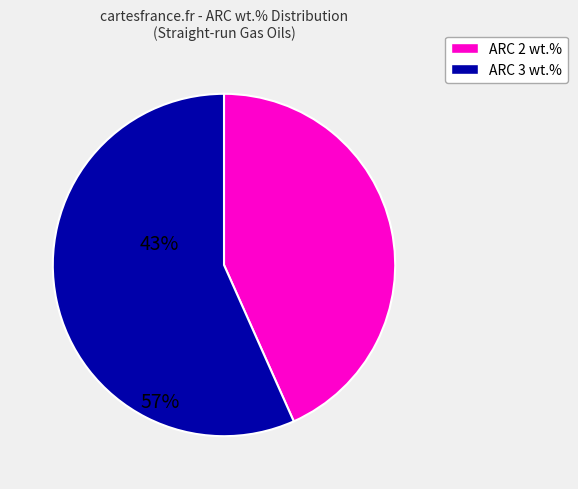

Rank the categories by value from highest to lowest.

ARC 3 wt.%, ARC 2 wt.%